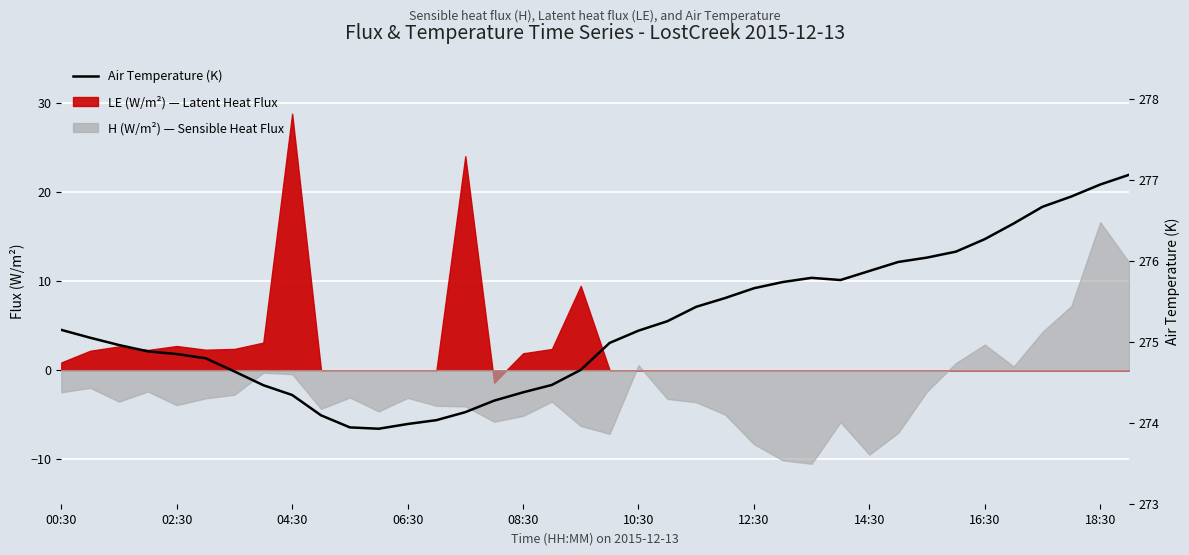

The value at 35 is 91.6. True or false?

False